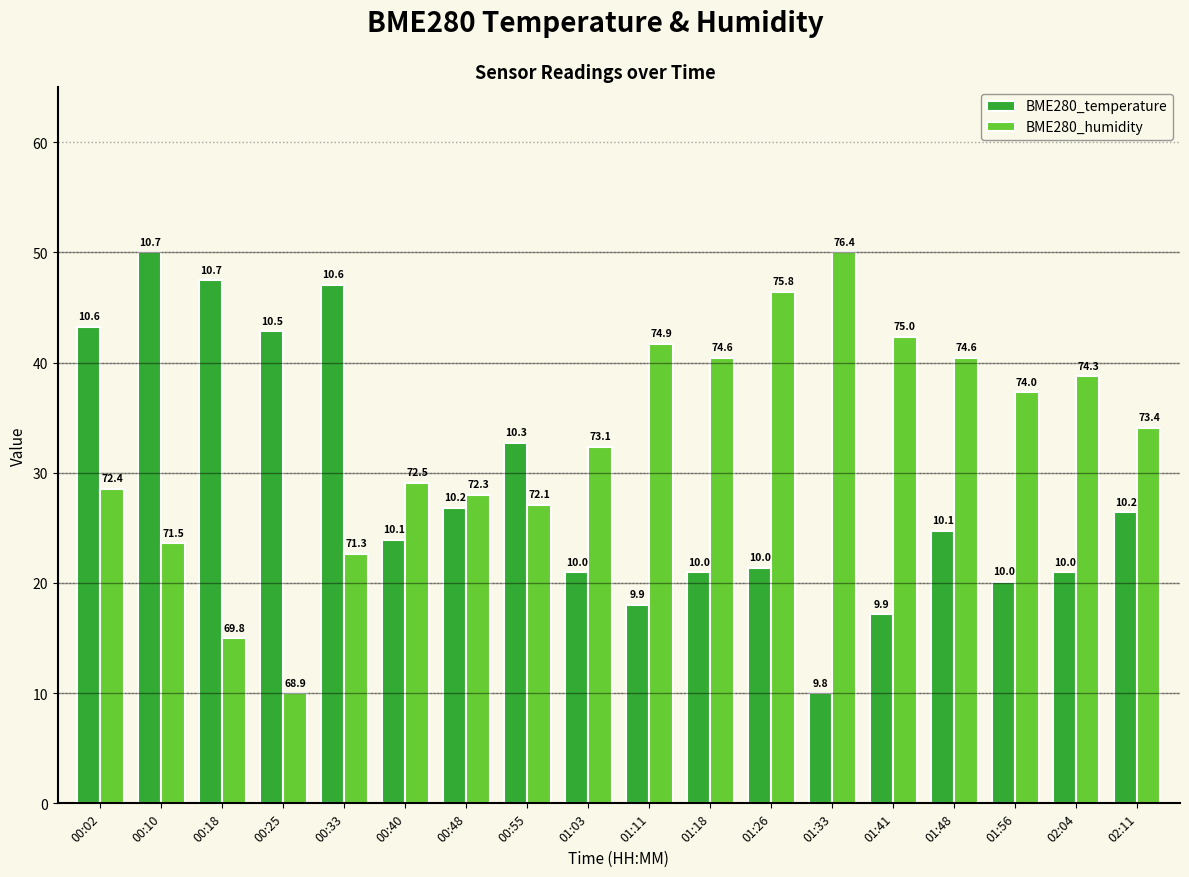

What is the label of the 5th bar from the left?

00:33